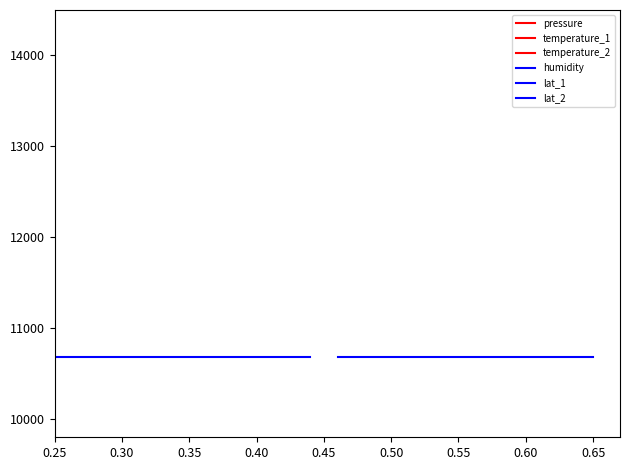

Which series has the largest total across all categories?

pressure